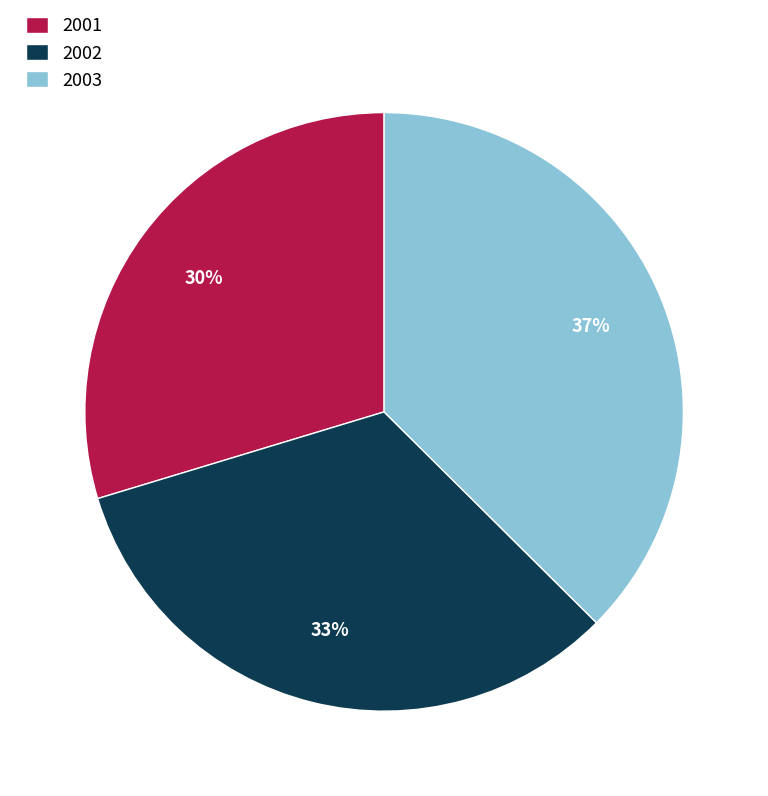

To the nearest percent, what percentage of the pie is 2002?

33%